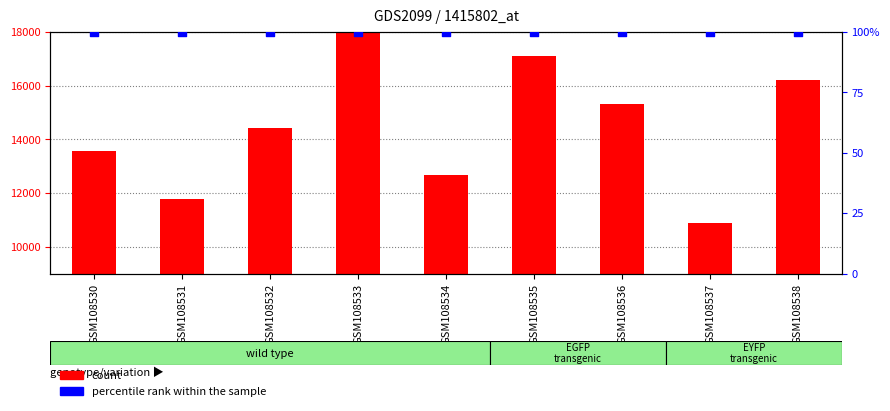

Is the value of count at GSM108531 greater than the value of percentile rank within the sample at GSM108531?

Yes